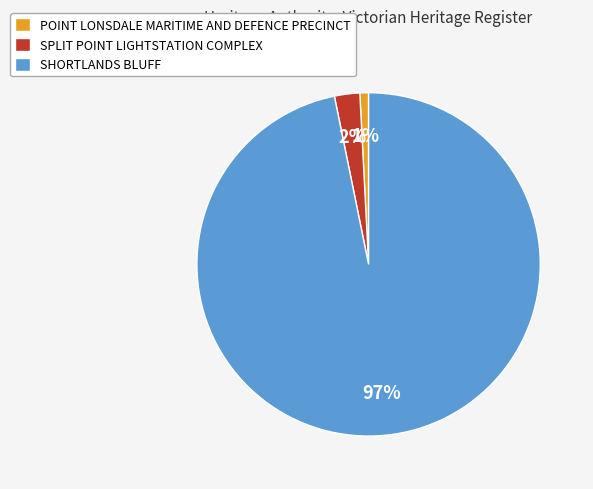

Count the number of slices in the pie.

3